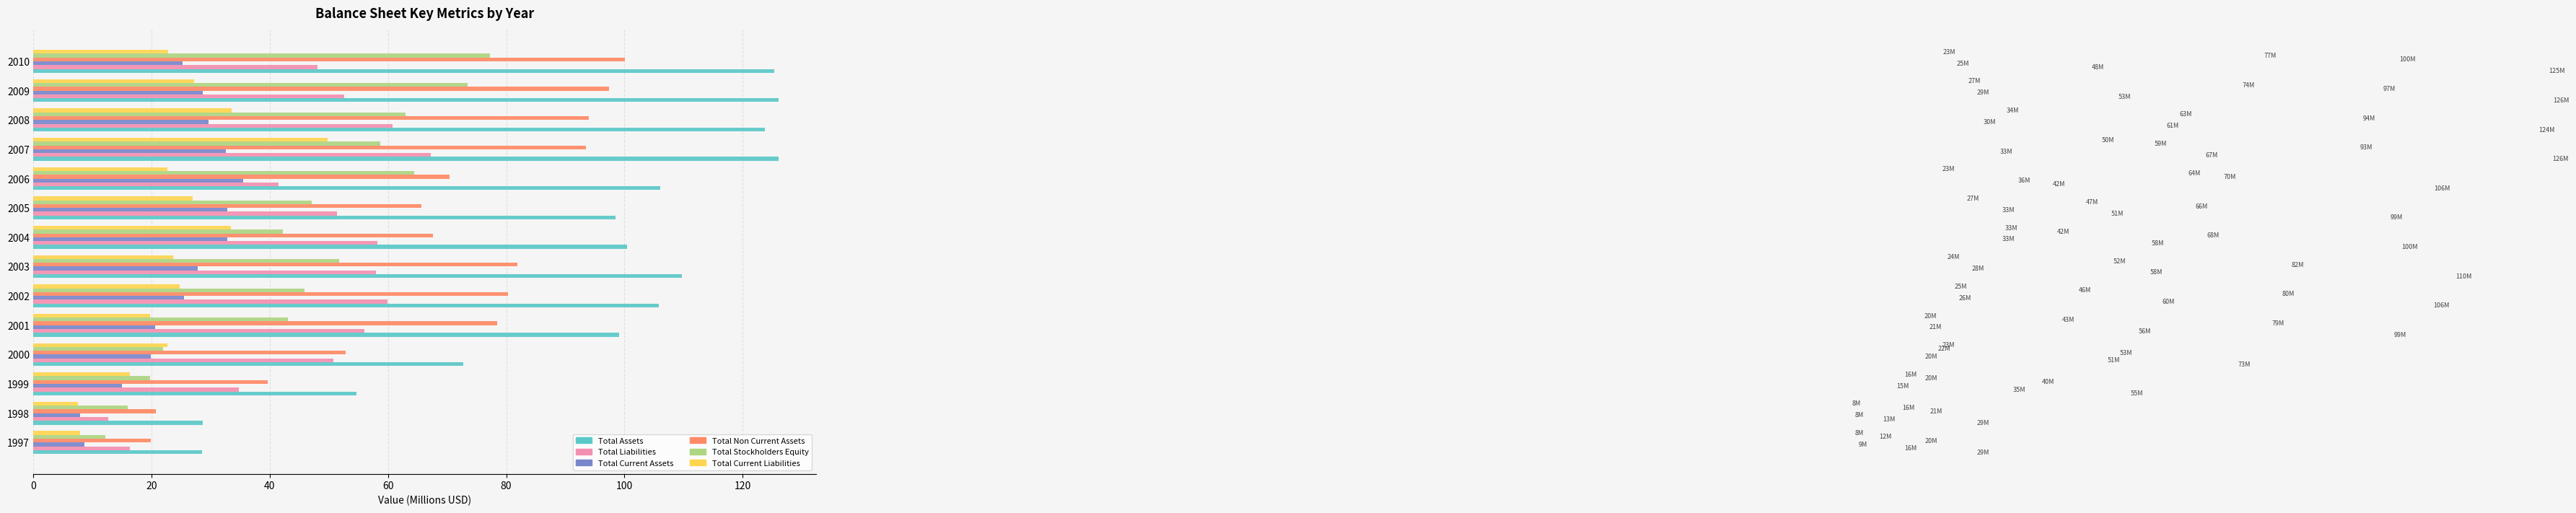

List the series in order of their peak value, highest first.

Total Assets, Total Non Current Assets, Total Stockholders Equity, Total Liabilities, Total Current Liabilities, Total Current Assets